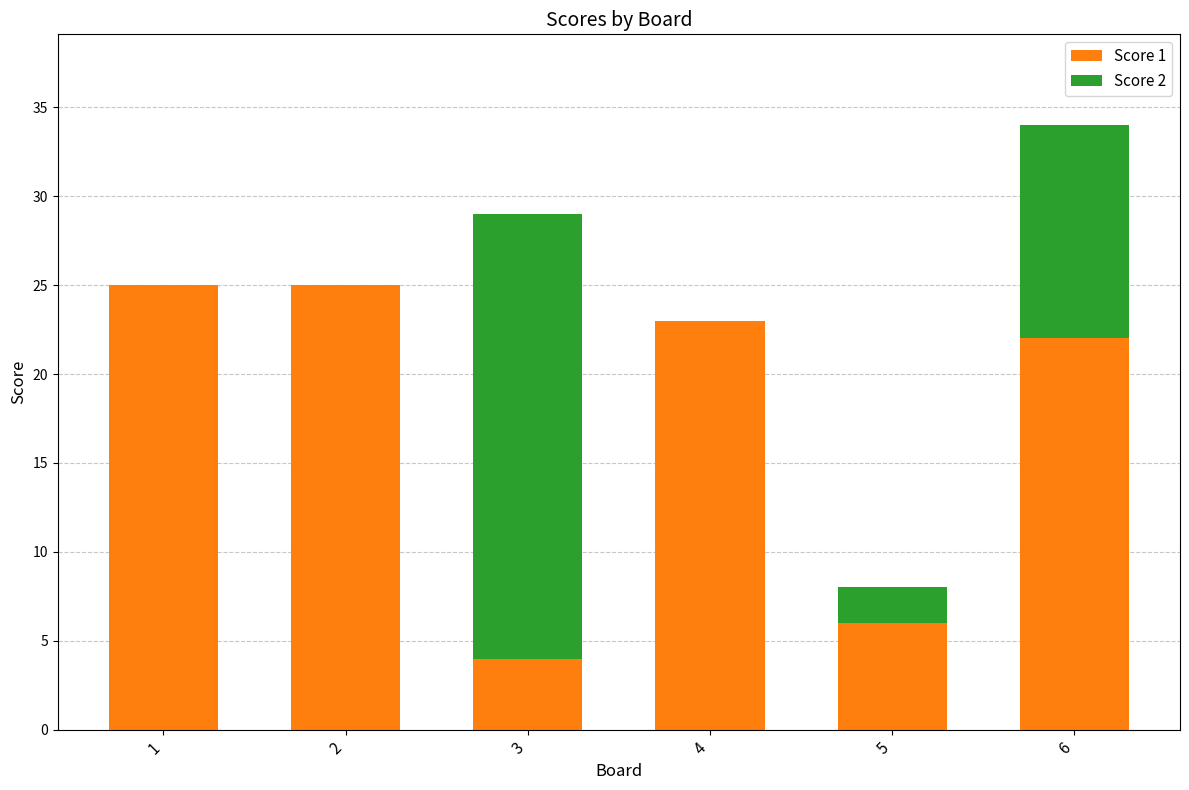

Count the number of categories in the chart.

6